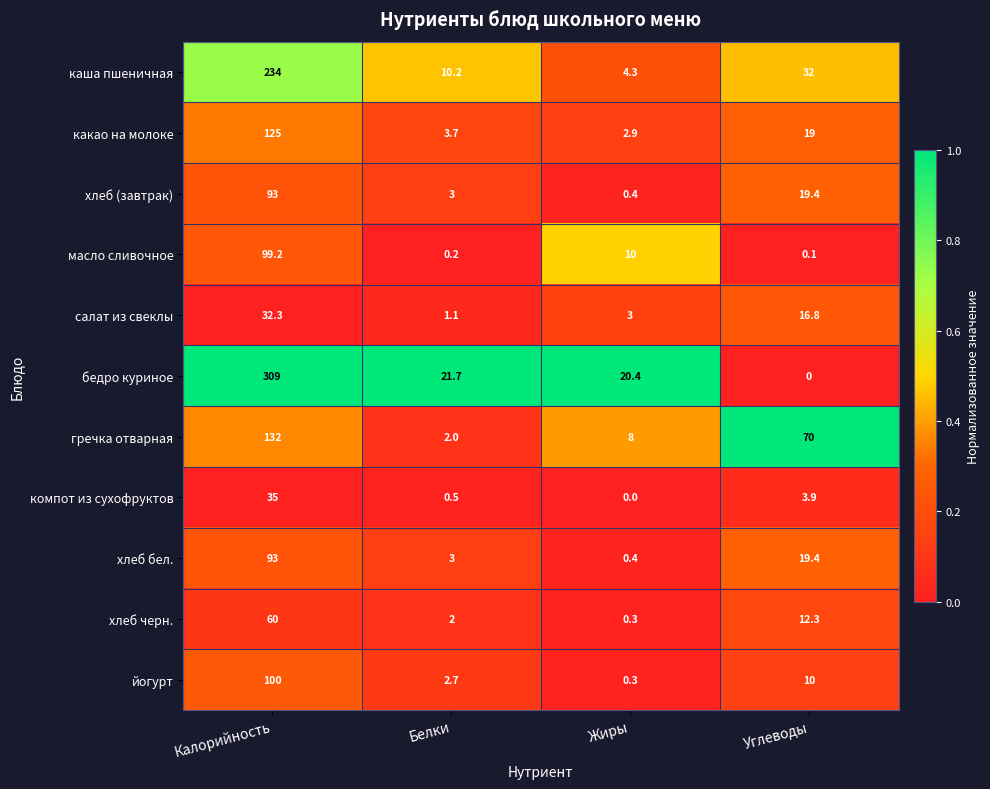

How many distinct data groups are displayed?

11